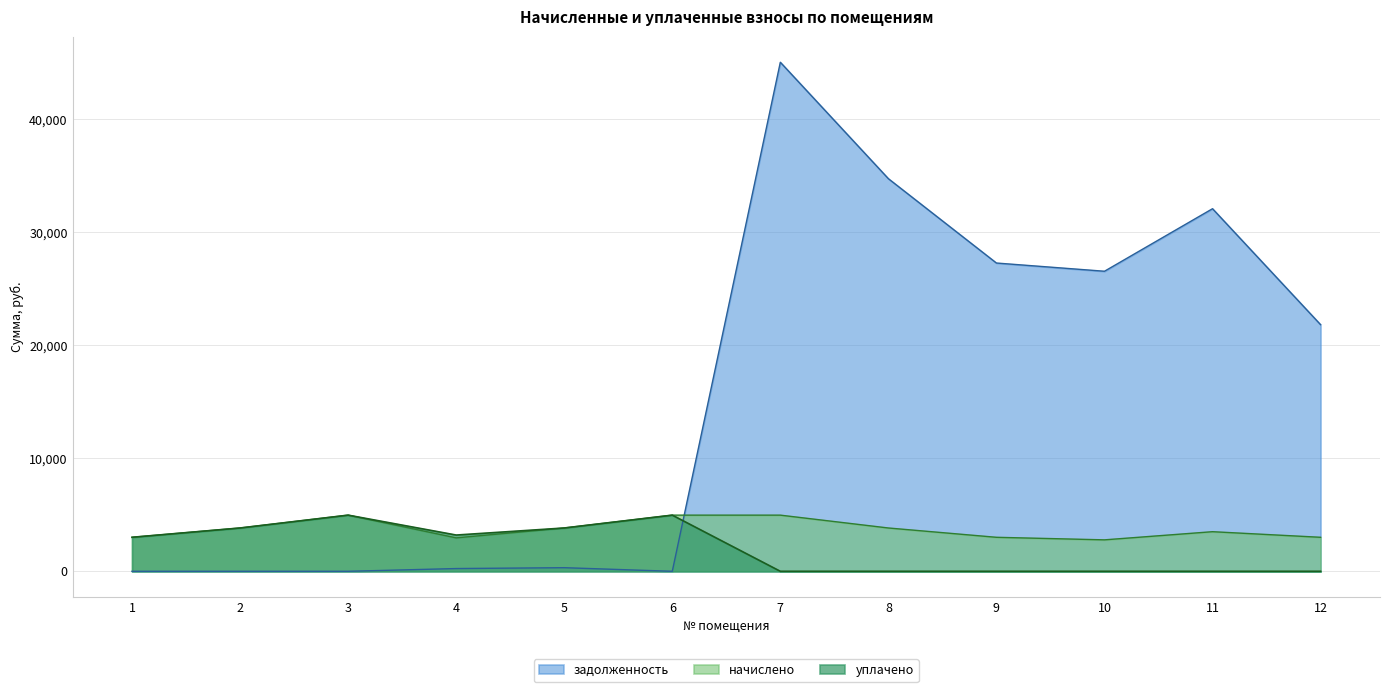

At 11, list the series in order from largest to smallest.

задолженность, начислено, уплачено